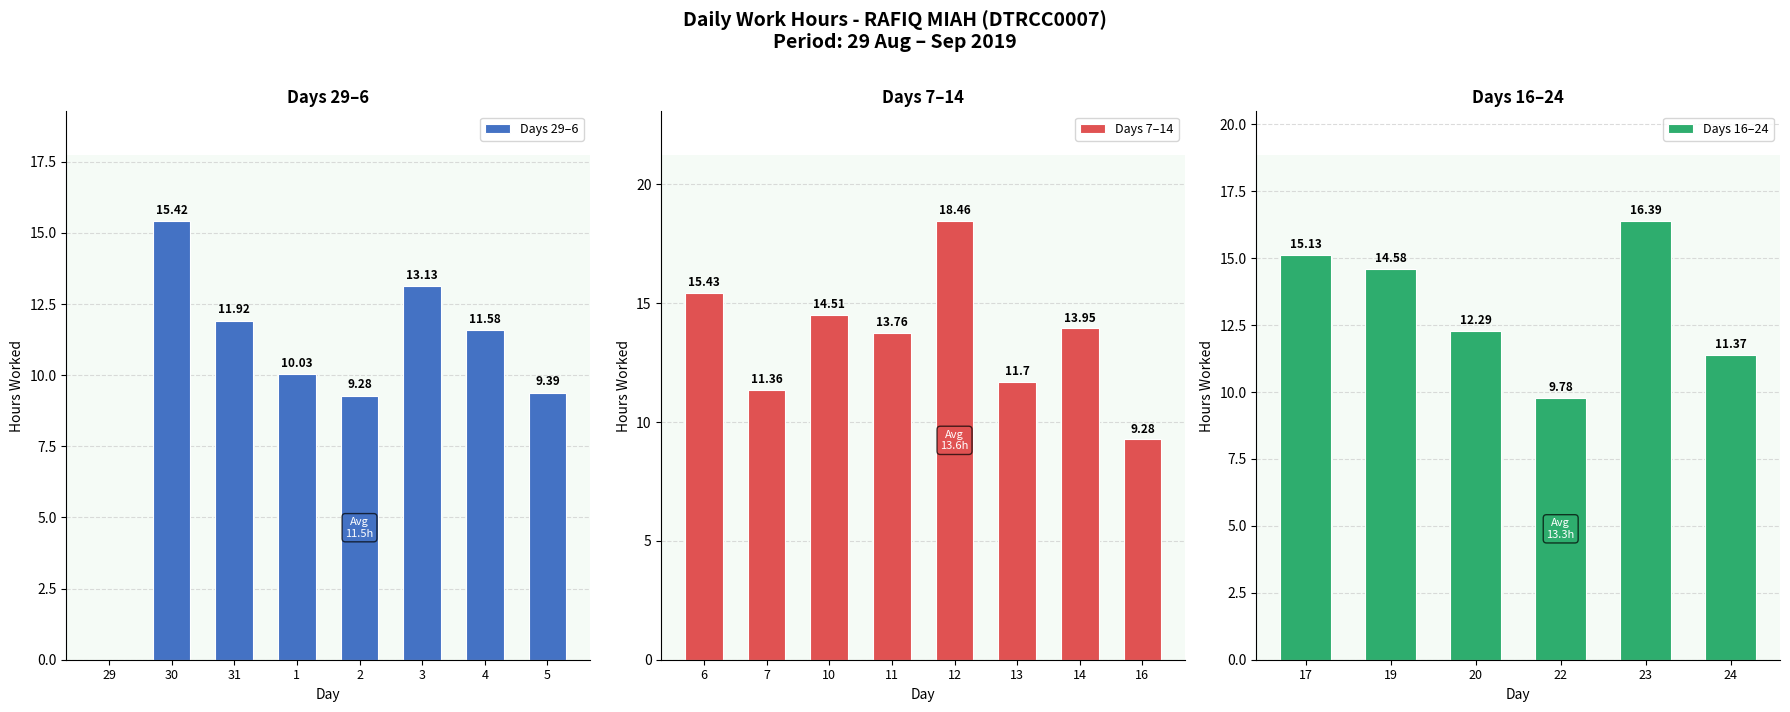

At which category does the chart reach its minimum across all series?

29